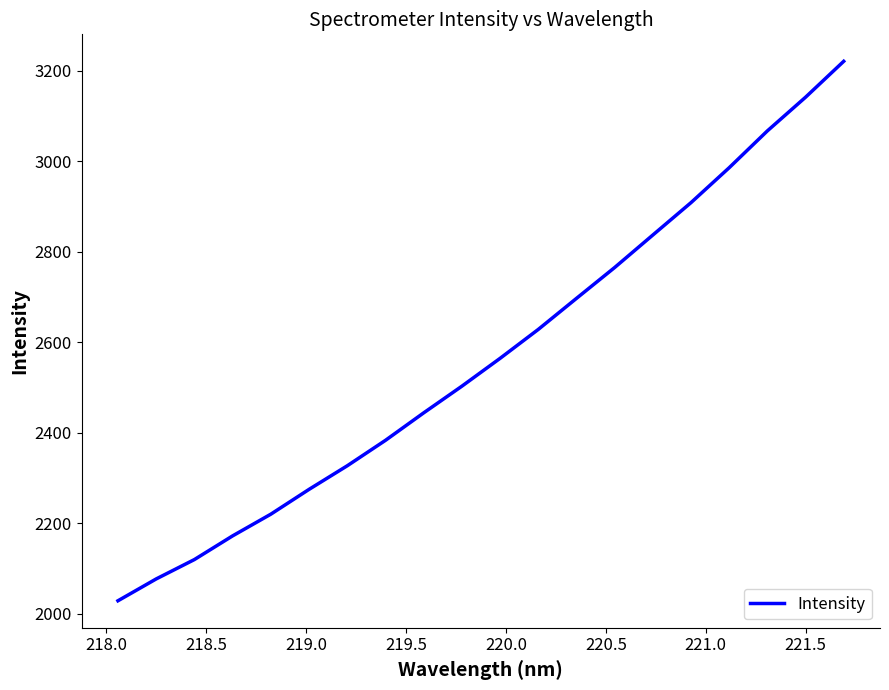

Does the chart have visible grid lines?

No